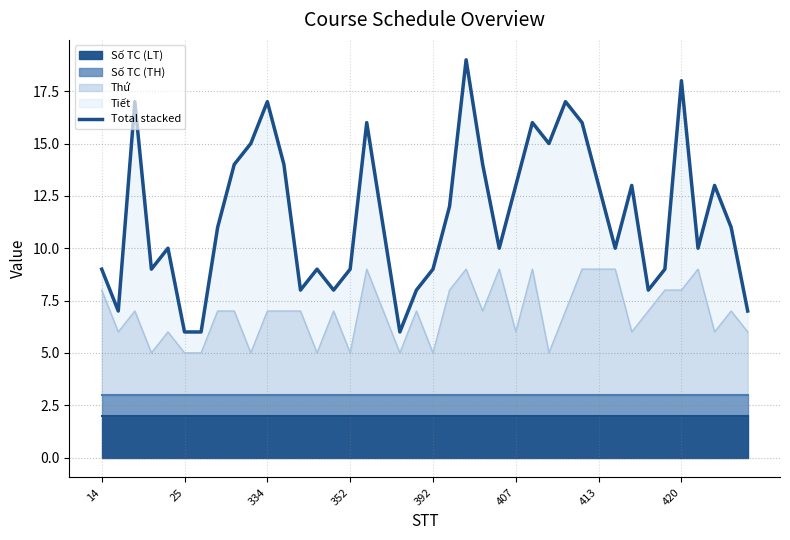

How many data points does each series have?

40